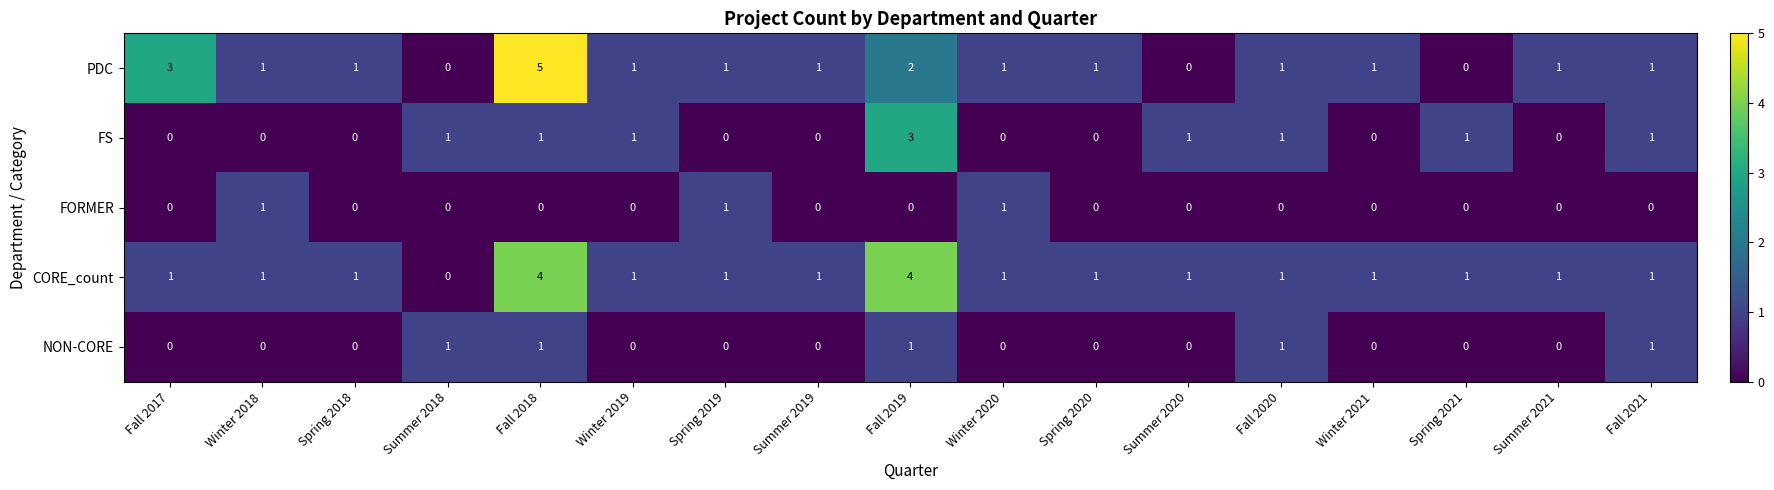

Is it true that PDC equals 0 at Summer 2021?

False